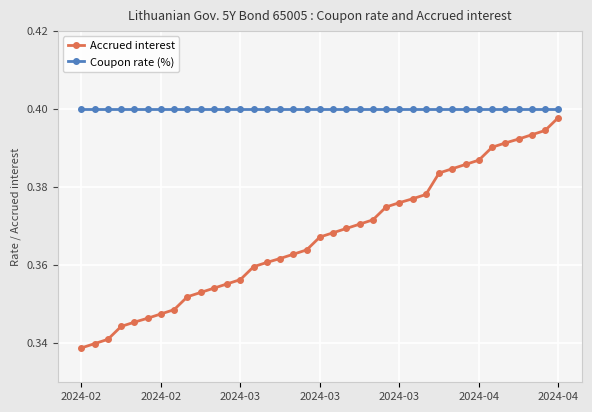

Which series has the largest range (max minus min)?

Accrued interest